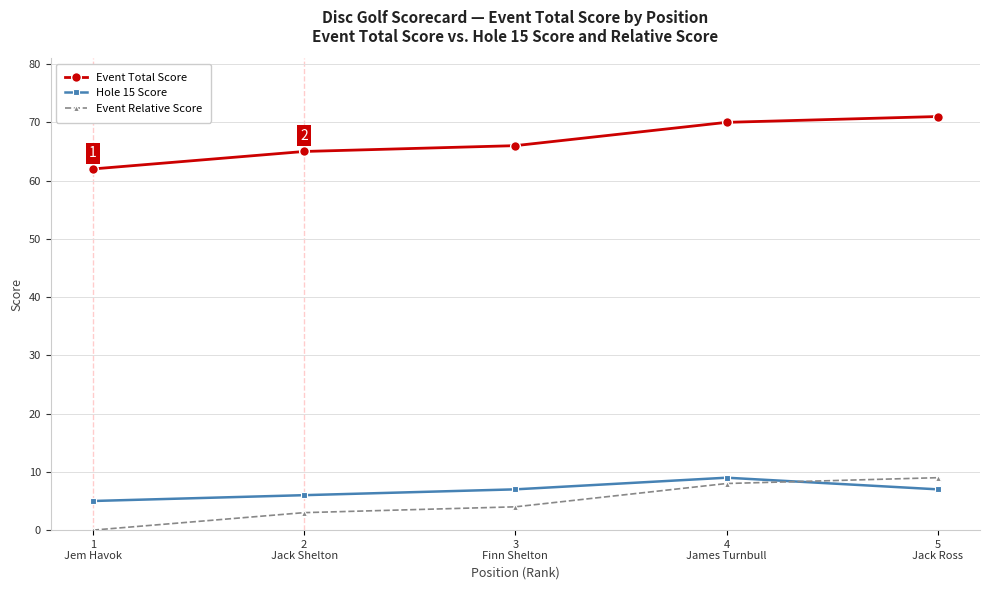

What is the label of the 3rd point from the left?

3
Finn Shelton